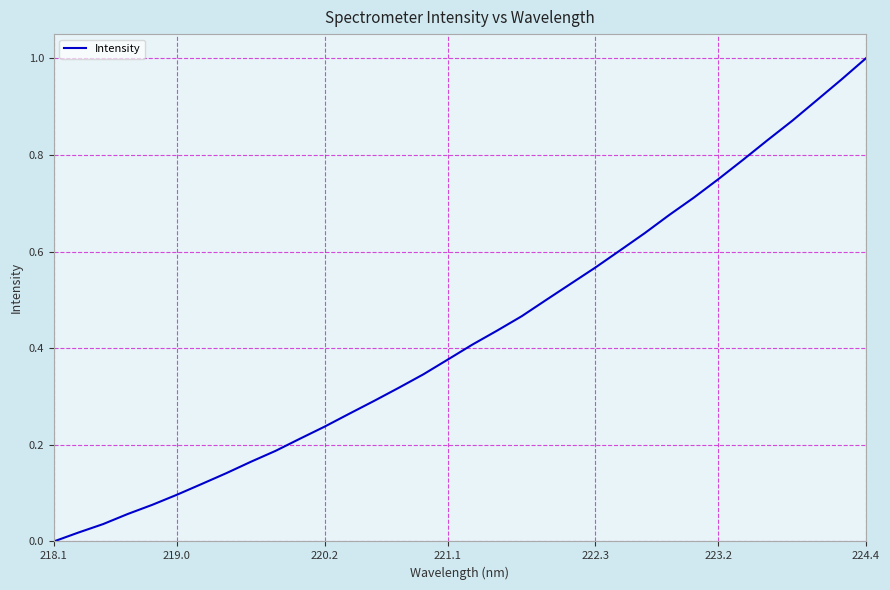

How many lines are shown in the chart?

1